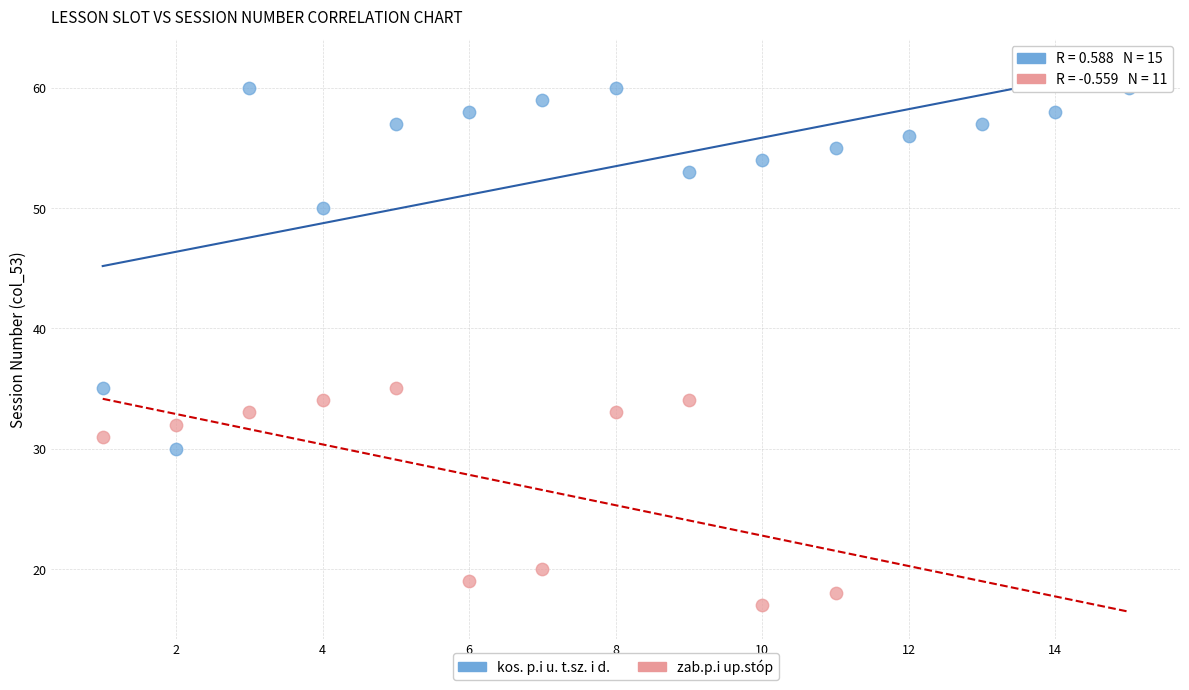

Which series contains the lowest Y value?

zab.p.i up.stóp